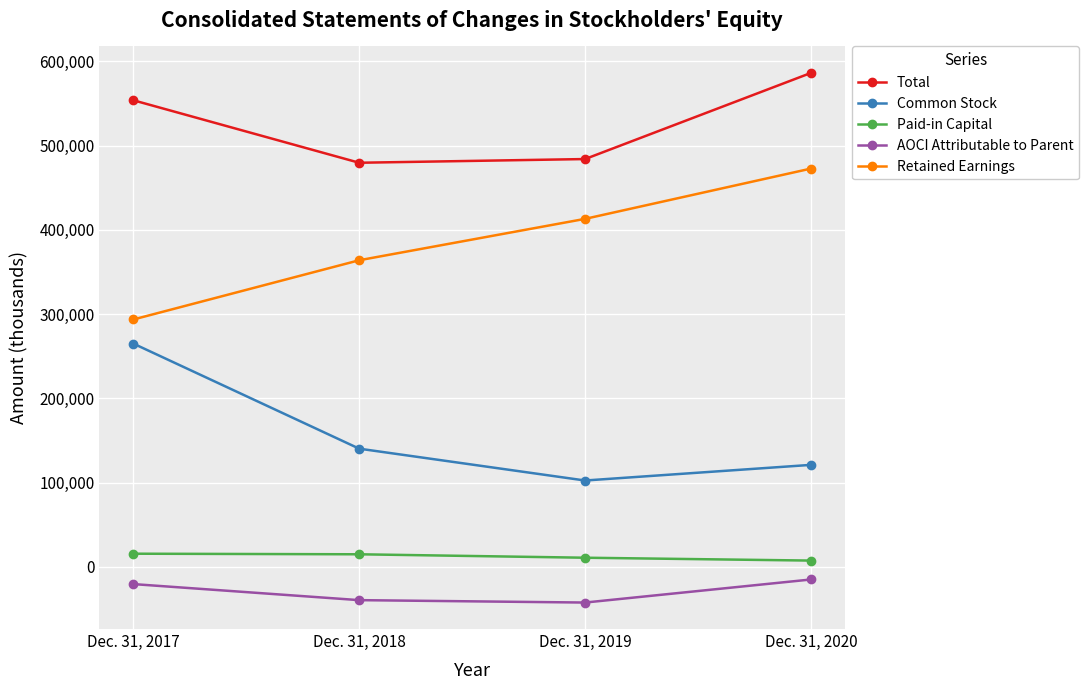

What is the sum of the Retained Earnings values at Dec. 31, 2018 and Dec. 31, 2017?

657610